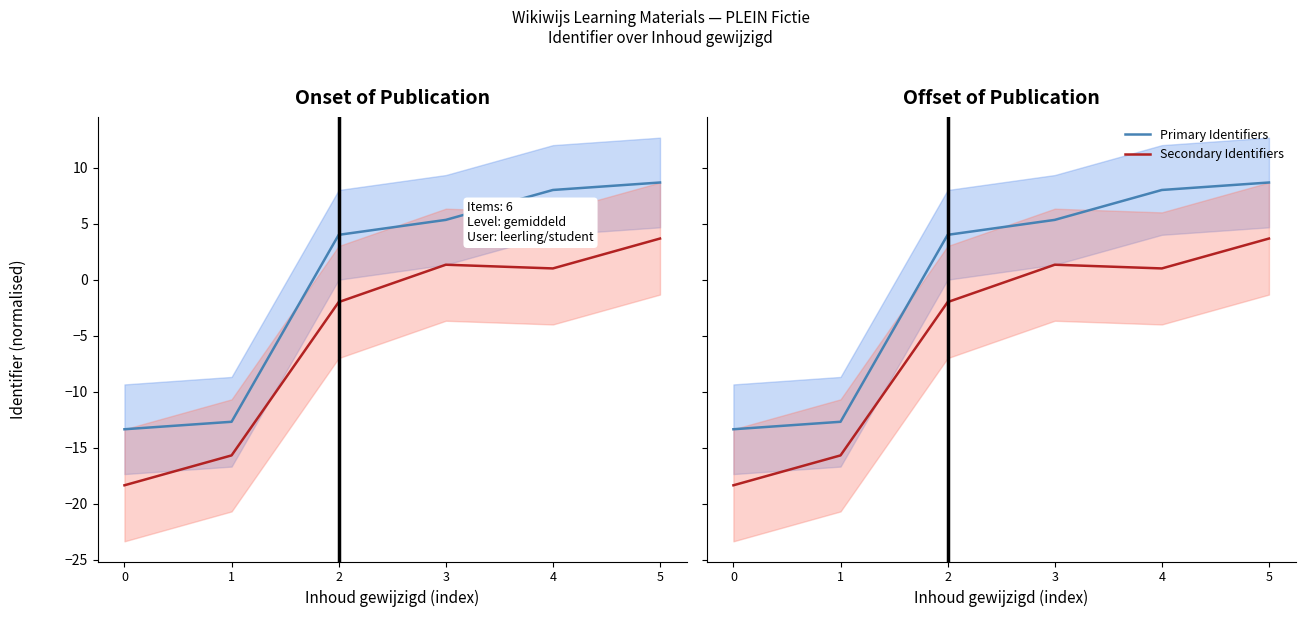

How many lines are shown in the chart?

2